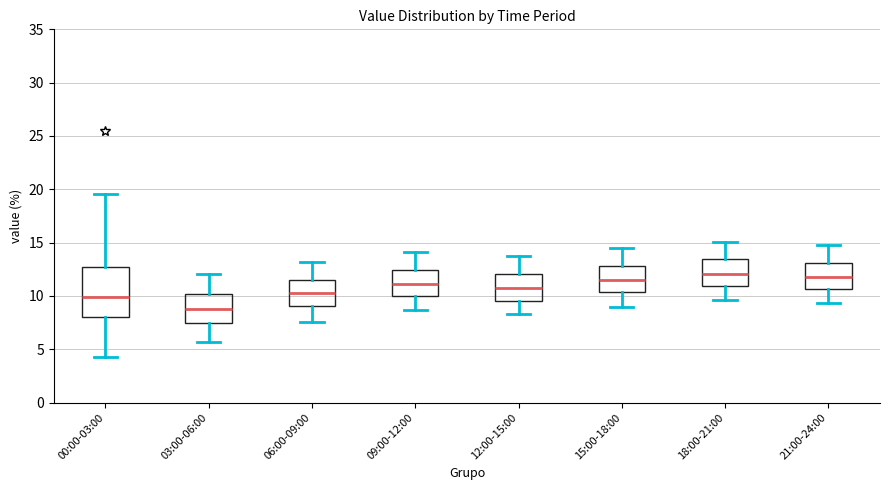

Reading left to right, transcribe this box plot: for each box, give where its median line is, the range the box spans, and where its two whiskers end, as read against the y-axis. The values are not printed on the chart, so give them approximately, as read against the axis.

00:00-03:00: median 10.0, box 8.0 to 12.5, whiskers 4.5 to 19.5
03:00-06:00: median 9.0, box 7.5 to 10.0, whiskers 5.5 to 12.0
06:00-09:00: median 10.5, box 9.0 to 11.5, whiskers 7.5 to 13.0
09:00-12:00: median 11.0, box 10.0 to 12.5, whiskers 8.5 to 14.0
12:00-15:00: median 11.0, box 9.5 to 12.0, whiskers 8.5 to 13.5
15:00-18:00: median 11.5, box 10.5 to 13.0, whiskers 9.0 to 14.5
18:00-21:00: median 12.0, box 11.0 to 13.5, whiskers 9.5 to 15.0
21:00-24:00: median 12.0, box 10.5 to 13.0, whiskers 9.5 to 15.0